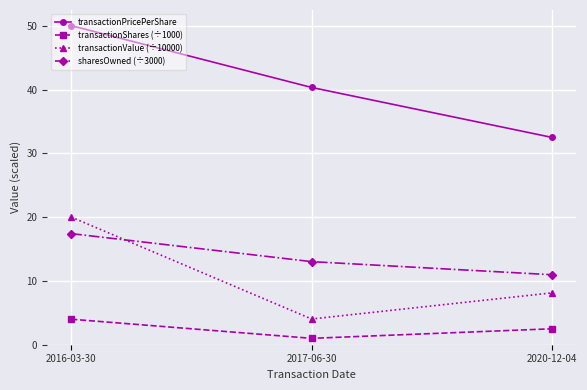

Which series has the largest total across all categories?

transactionPricePerShare